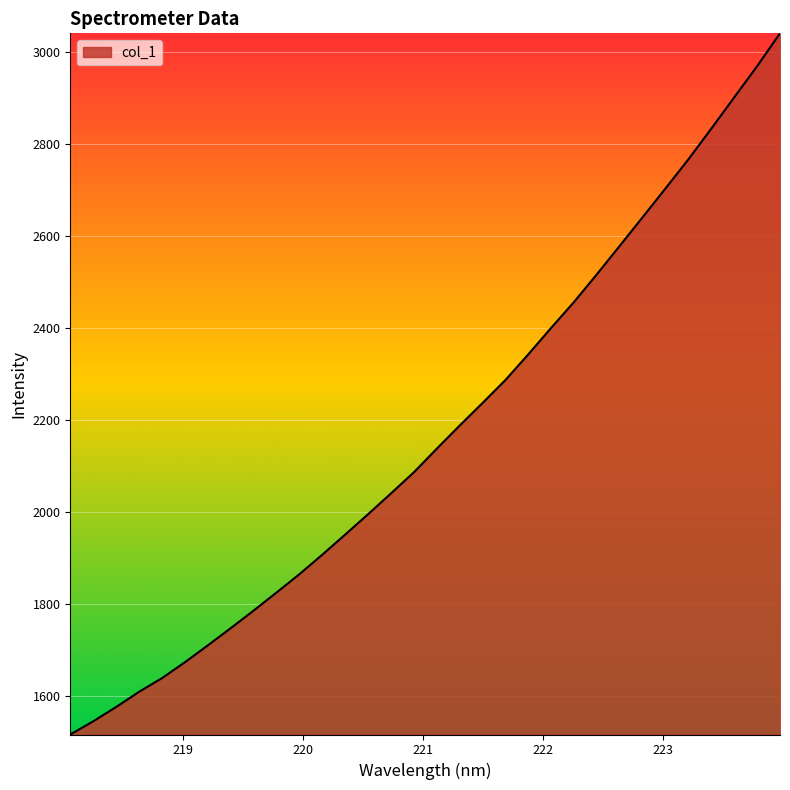

What is the minimum value shown in the chart?

1515.4